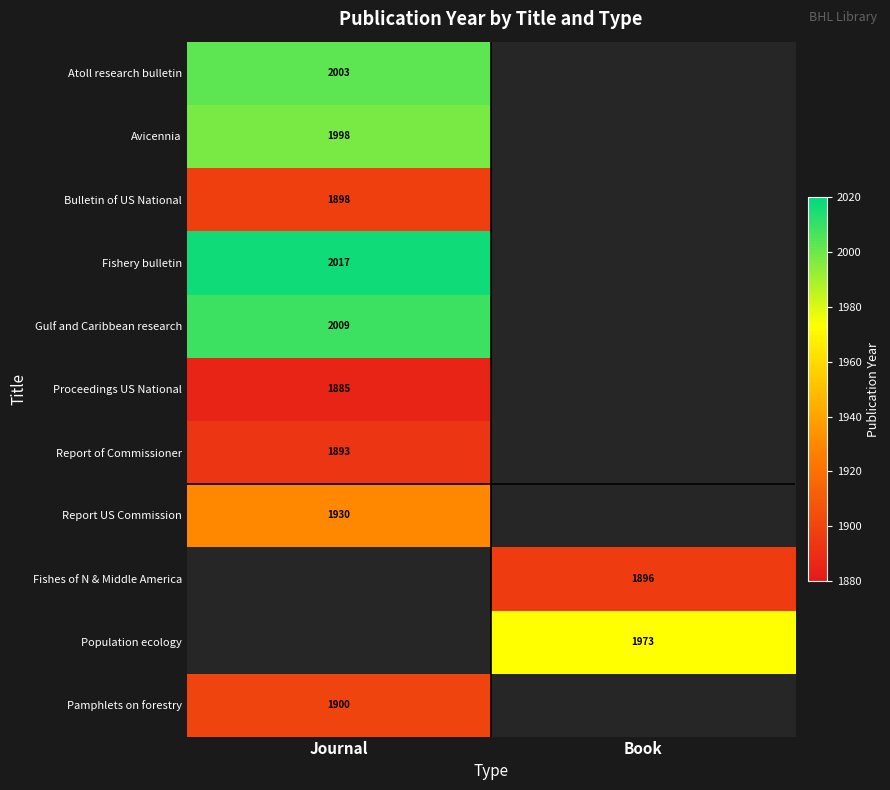

The Atoll research bulletin series shows 2003 at Journal. True or false?

True